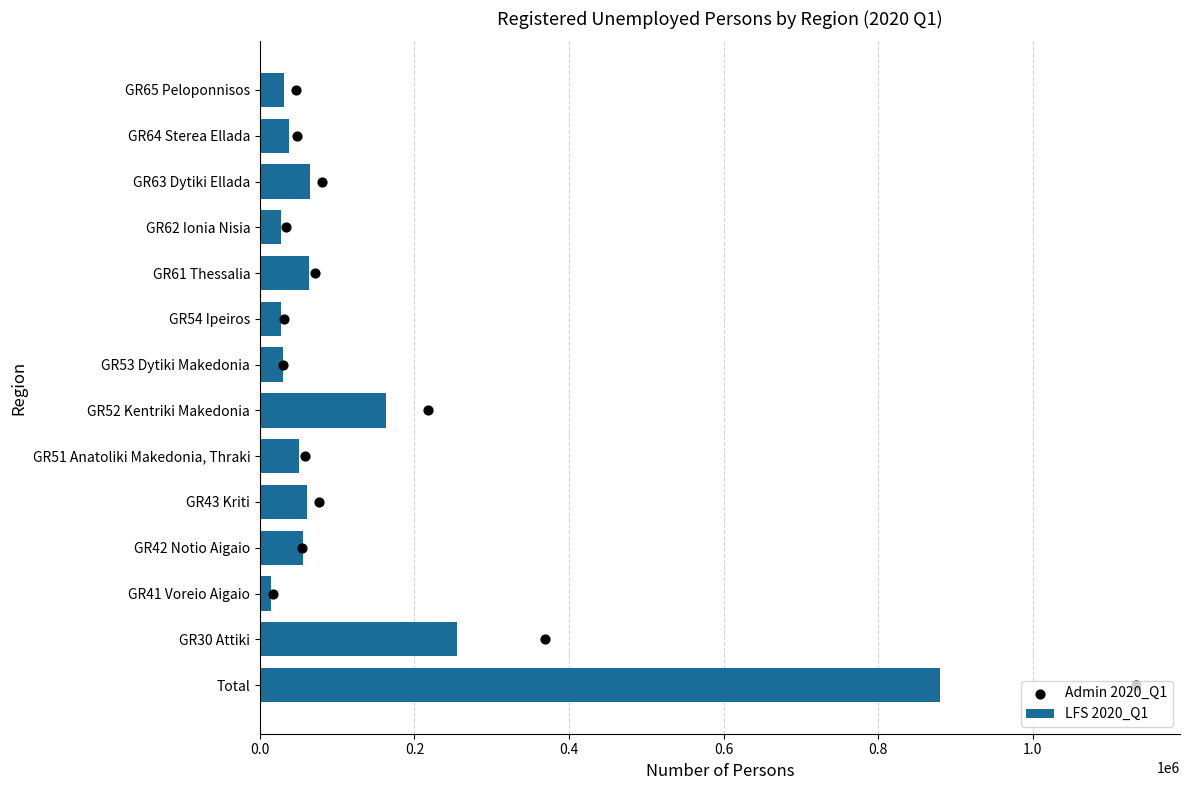

Which series has the largest total across all categories?

LFS 2020_Q1